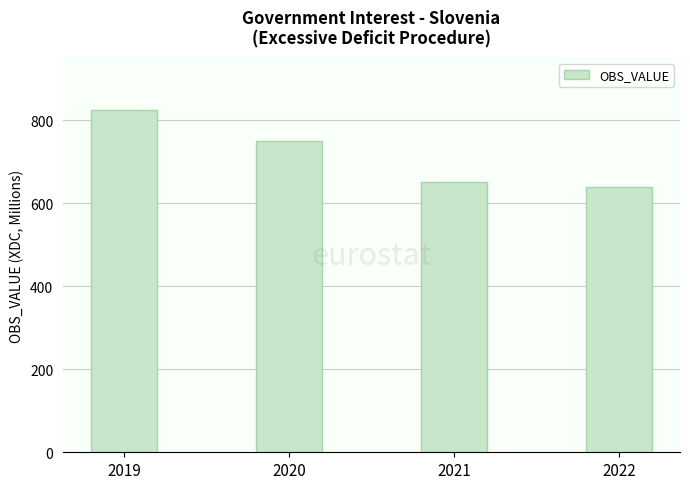

Rank the categories by value from lowest to highest.

2022, 2021, 2020, 2019